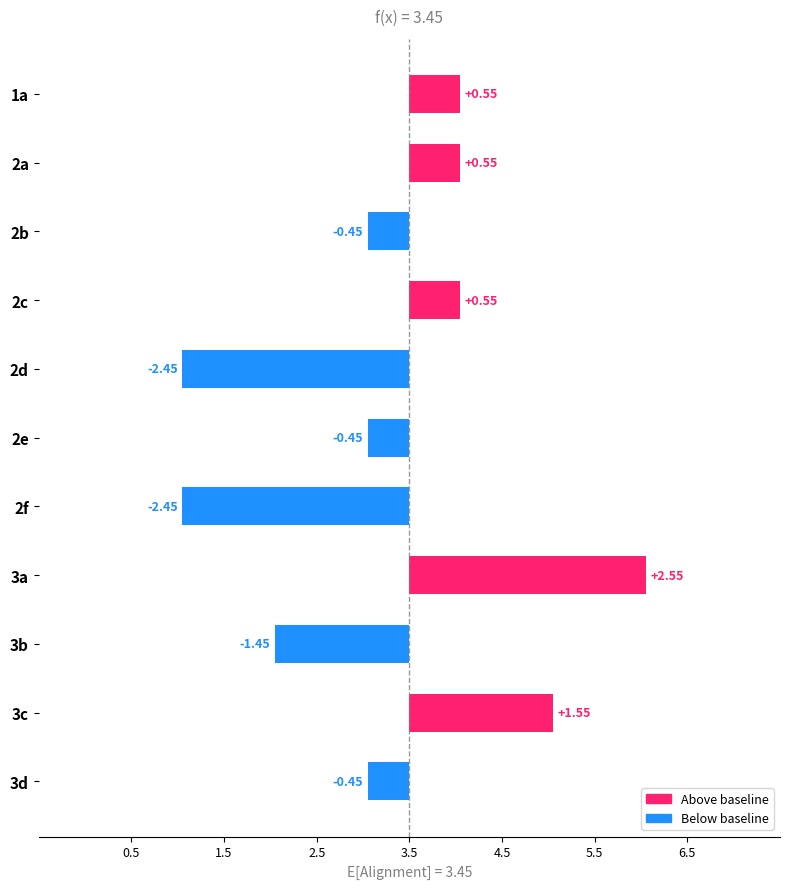

How many values exceed 0?

5